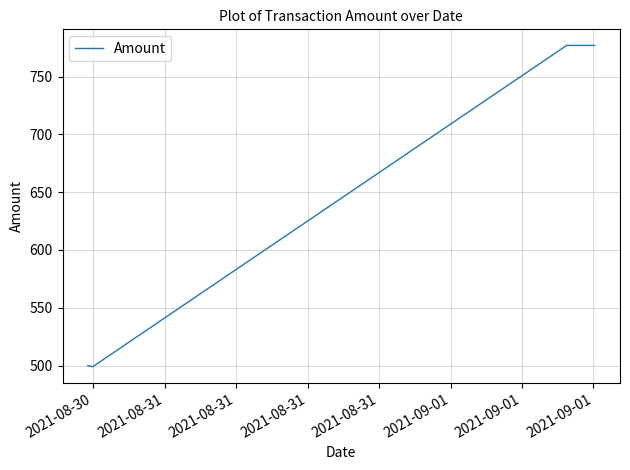

Count the number of values greater than 776.

2